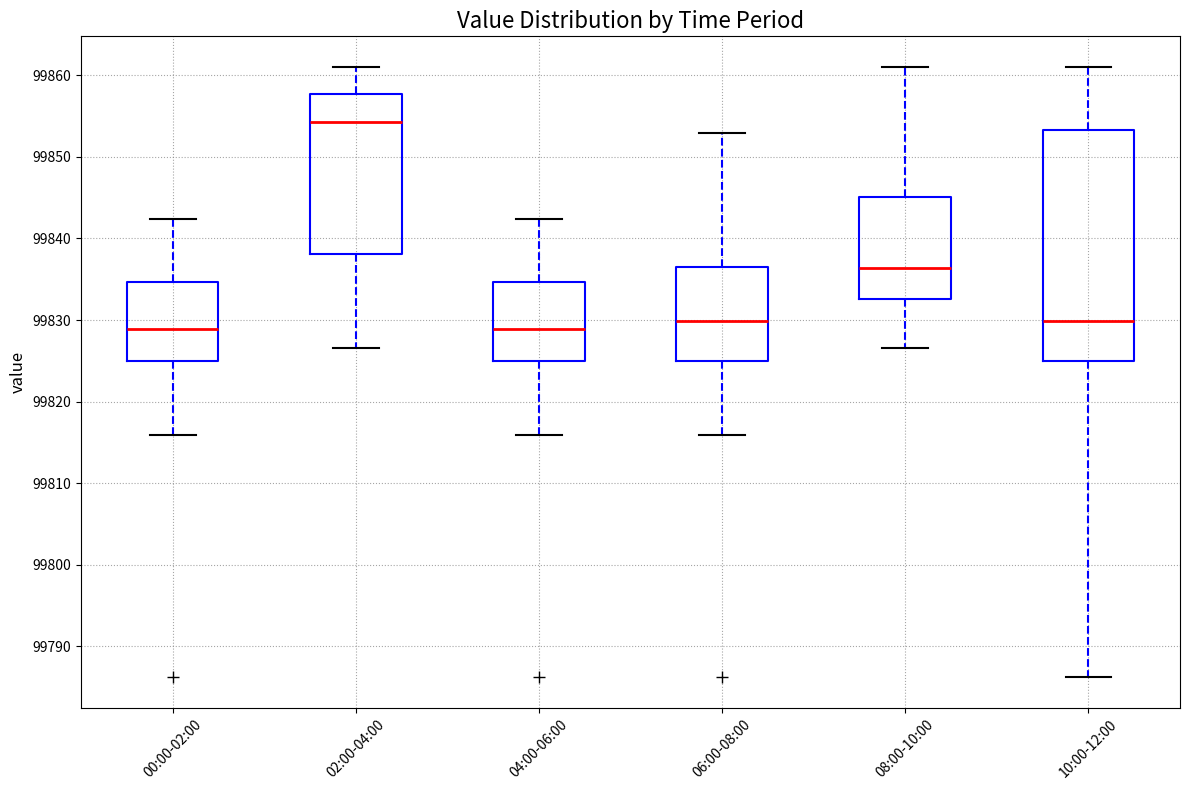

Where does the median line of the box for 00:00-02:00 sit on the y-axis? The values are not printed on the chart, so give them approximately, as read against the axis.

99829